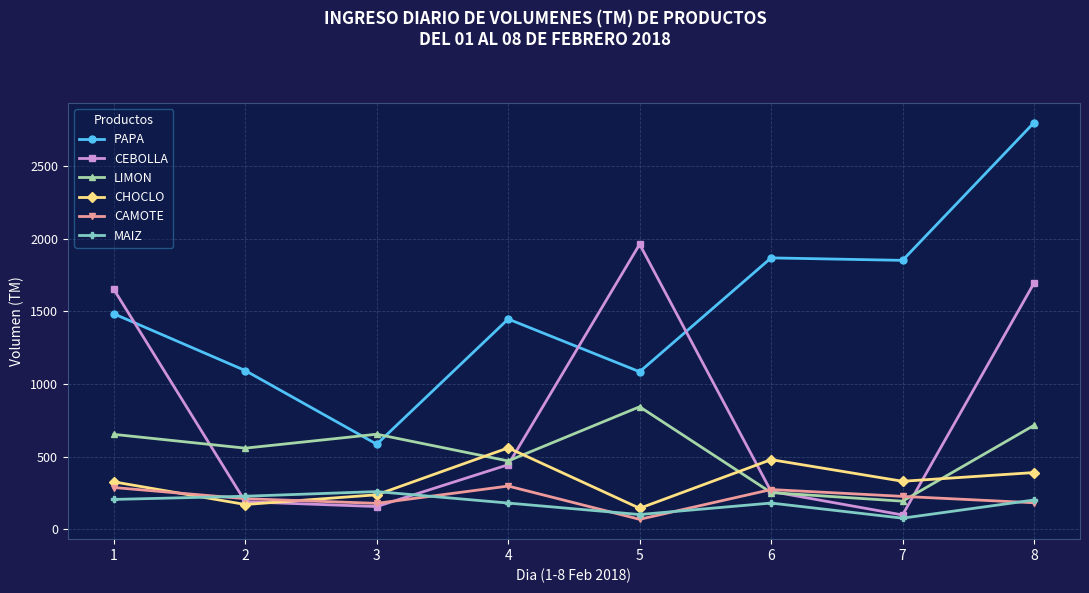

List the series in order of their peak value, highest first.

PAPA, CEBOLLA, LIMON, CHOCLO, CAMOTE, MAIZ